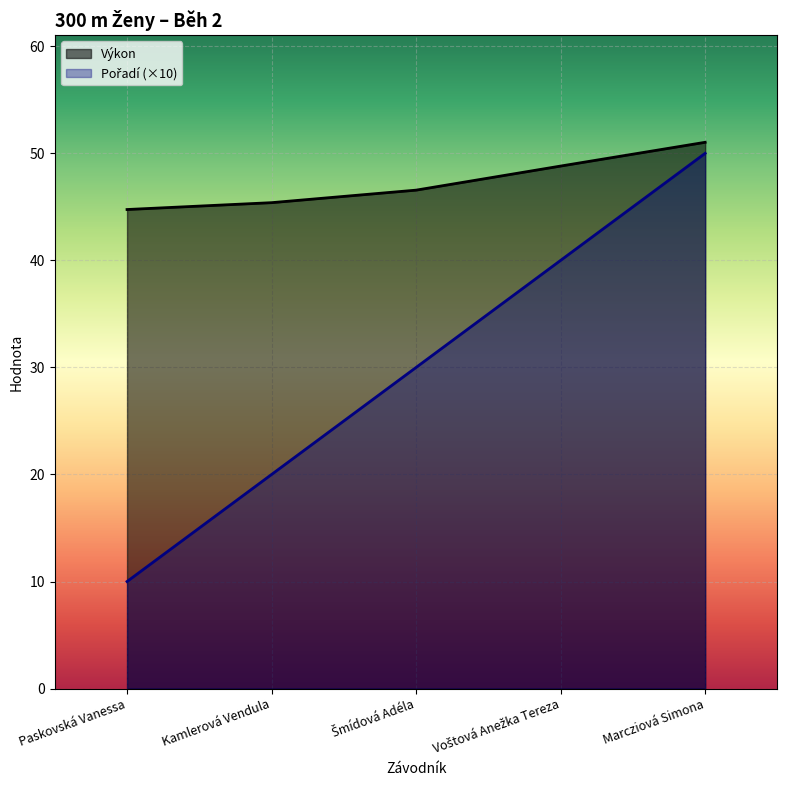

Reading right to left, what are all the values shown in this chart?

Výkon: Marcziová Simona=51.0	Voštová Anežka Tereza=48.8	Šmídová Adéla=46.6	Kamlerová Vendula=45.4	Paskovská Vanessa=44.8
Pořadí (×10): Marcziová Simona=50.0	Voštová Anežka Tereza=40.0	Šmídová Adéla=30.0	Kamlerová Vendula=20.0	Paskovská Vanessa=10.0